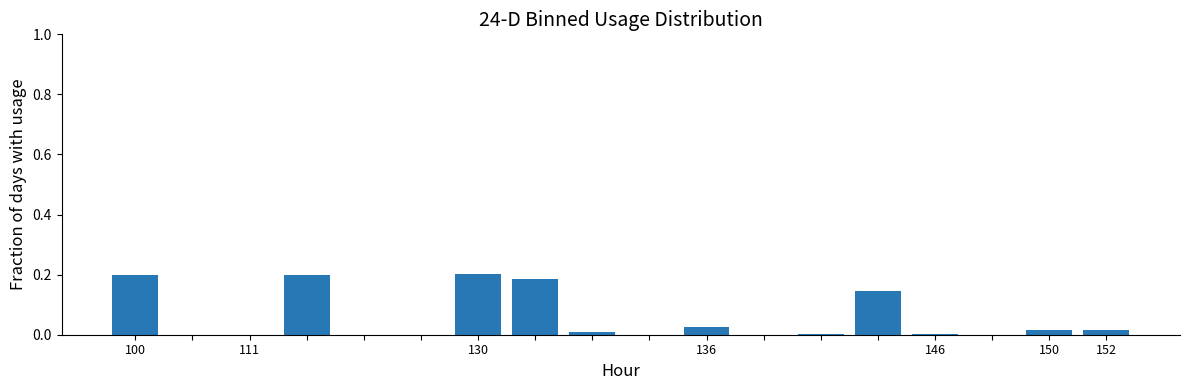

What is the sum of all values?

1.0